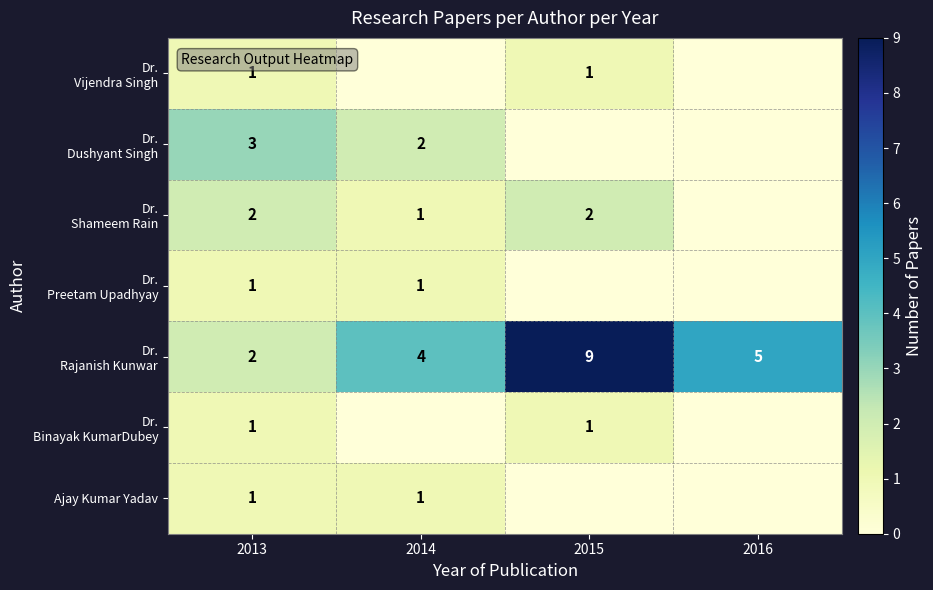

At which category does the chart reach its minimum across all series?

2014